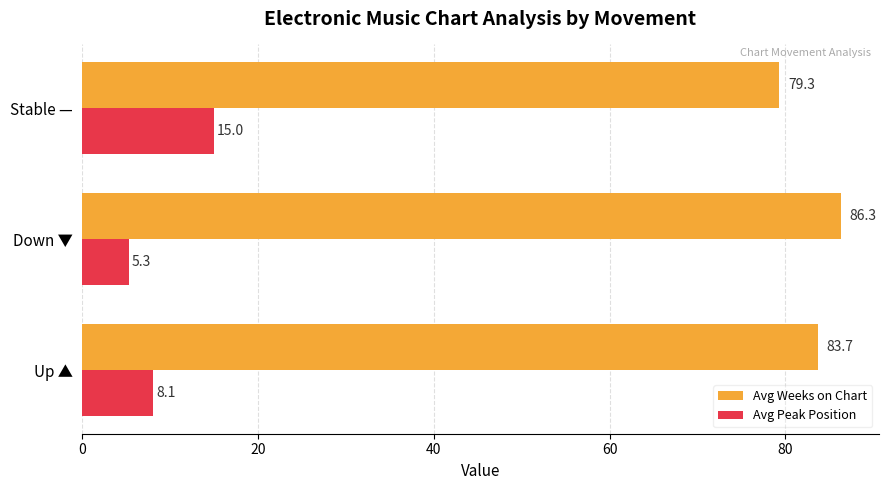

Is it true that Avg Weeks on Chart equals 119.8 at Stable —?

False